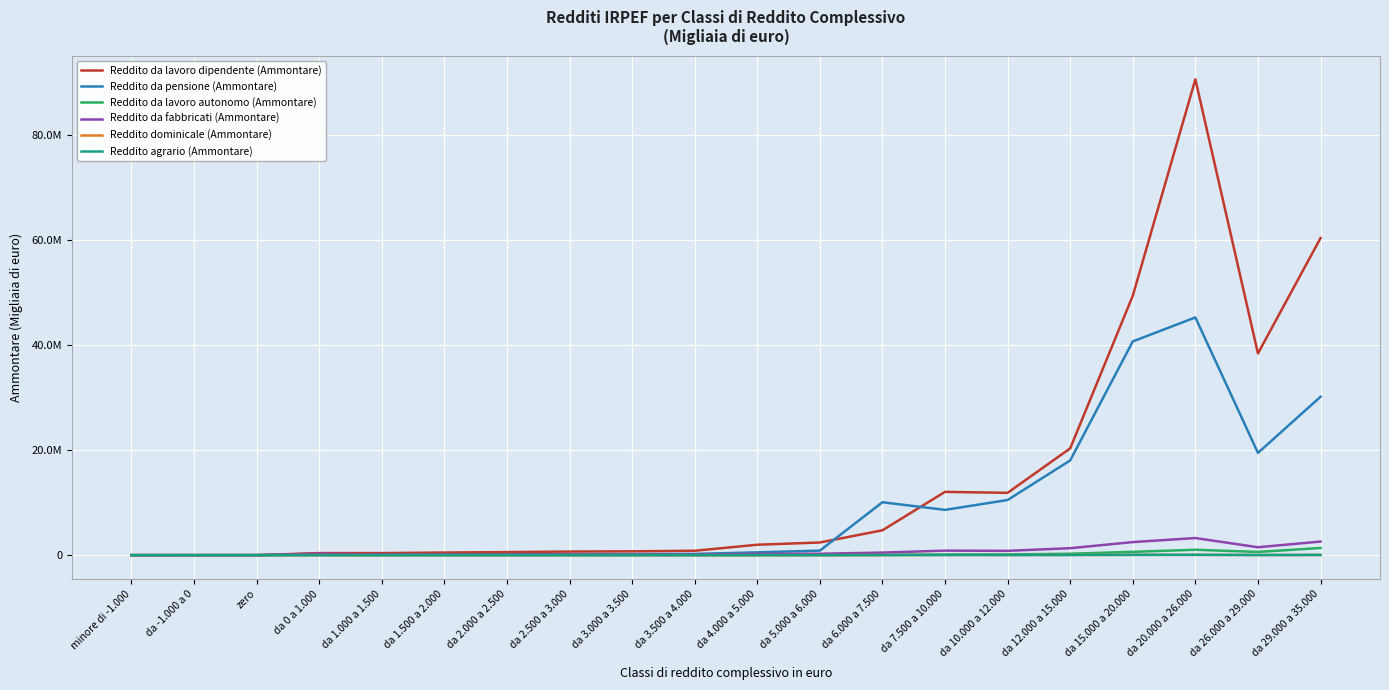

Does the chart have visible grid lines?

Yes